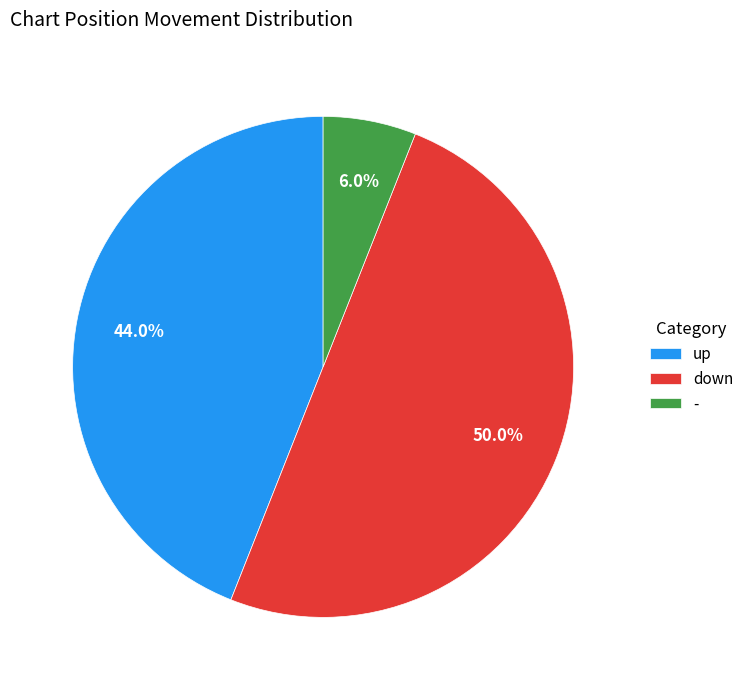

To the nearest percent, what is the difference between the up and - slice percentages?

38%